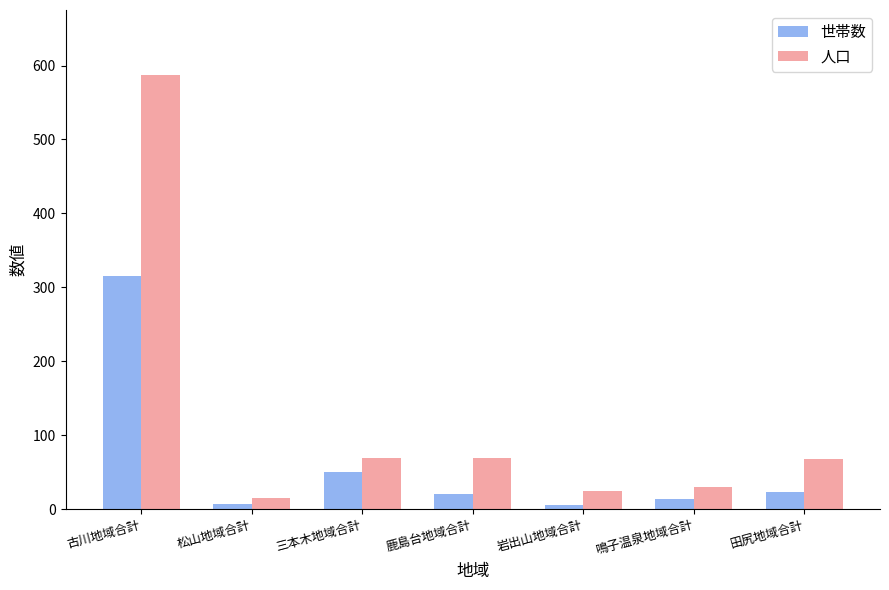

Does the chart contain stacked bars?

No